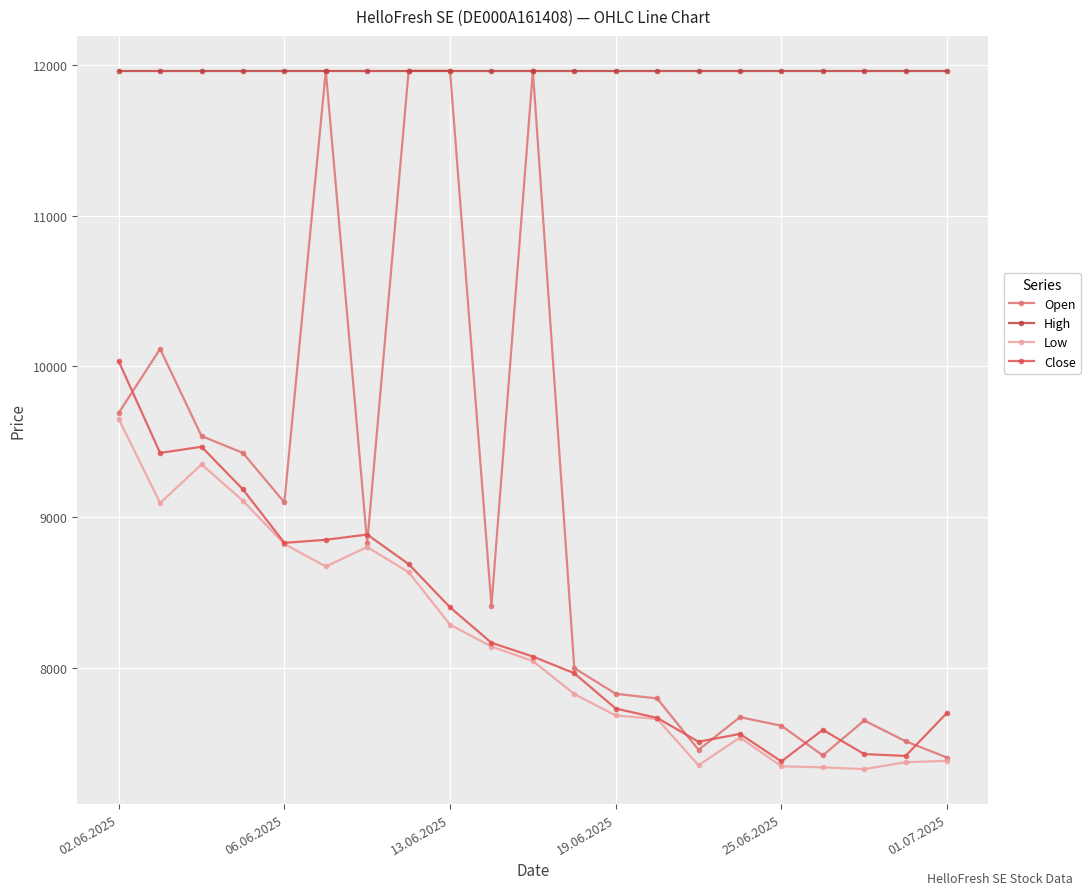

How many series are shown in this chart?

4